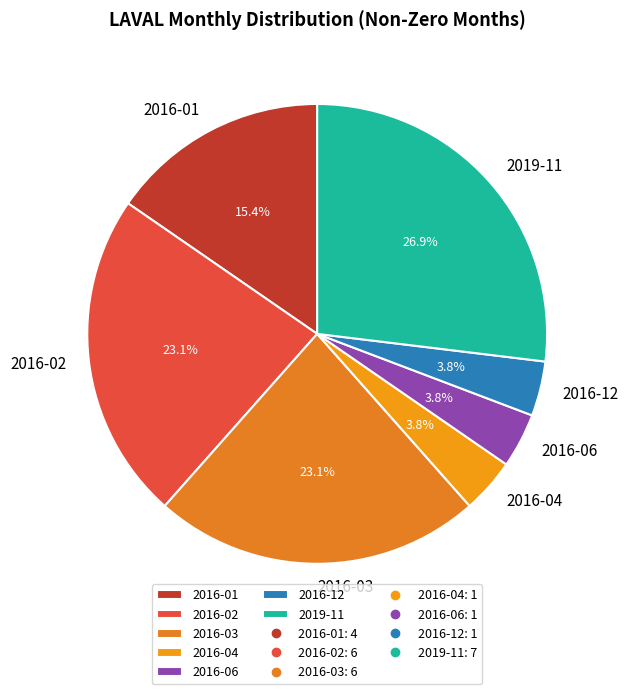

What percentage is NOT represented by 2016-04?

96.2%